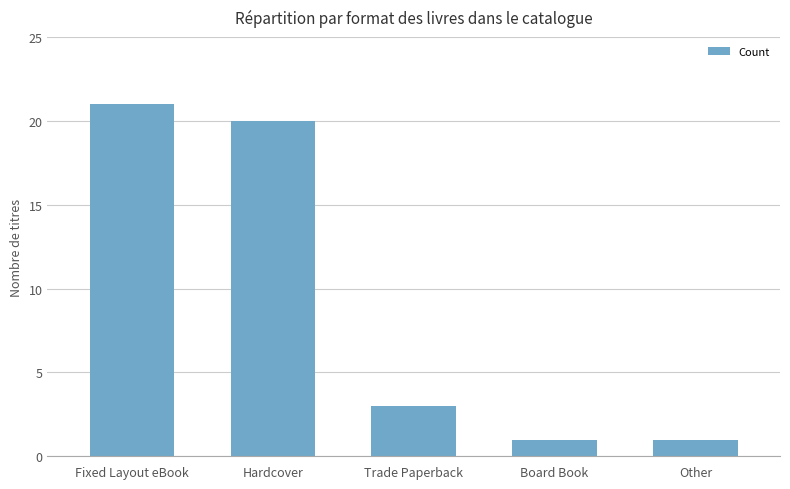

Reading left to right, list all the values displayed in this chart.

Fixed Layout eBook=21	Hardcover=20	Trade Paperback=3	Board Book=1	Other=1